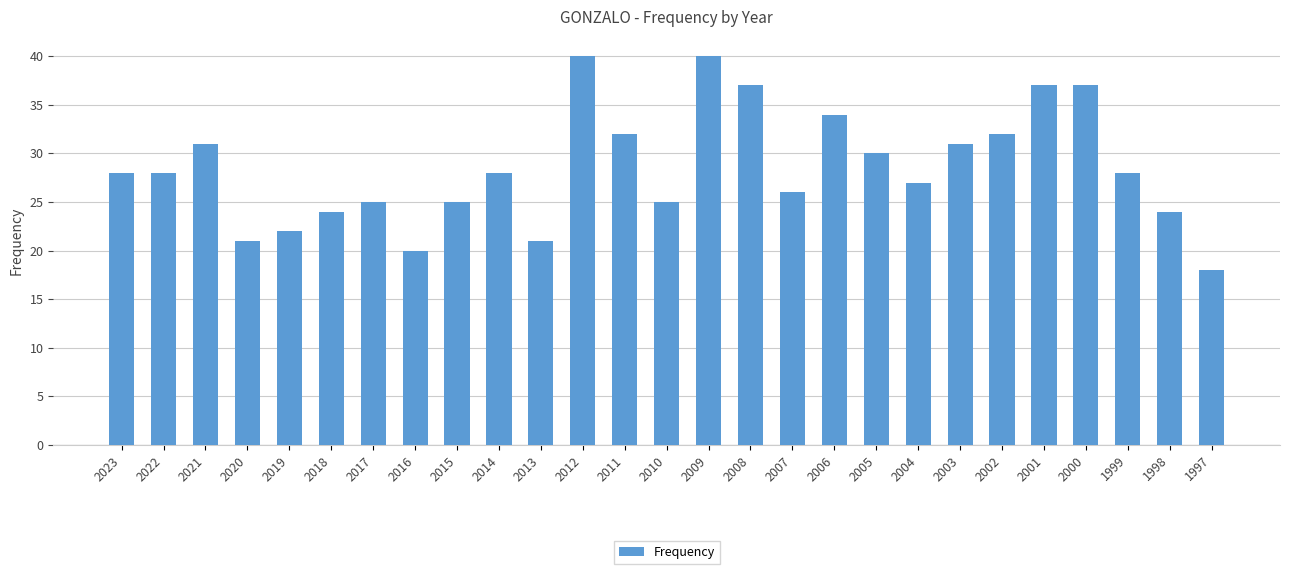

Reading right to left, extract all data points from this chart.

18	24	28	37	37	32	31	27	30	34	26	37	40	25	32	40	21	28	25	20	25	24	22	21	31	28	28